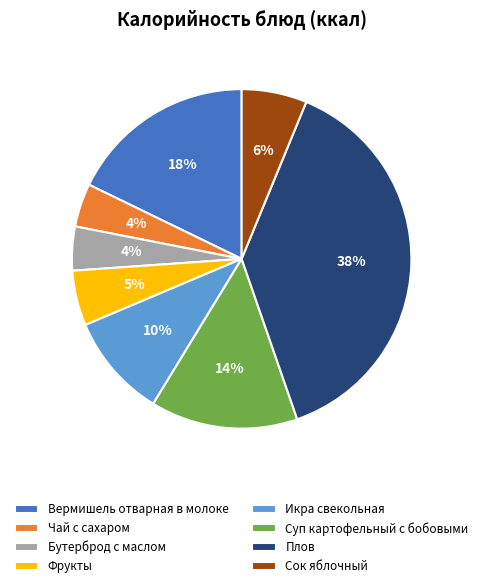

To the nearest percent, what percentage of the pie is Бутерброд с маслом?

4%